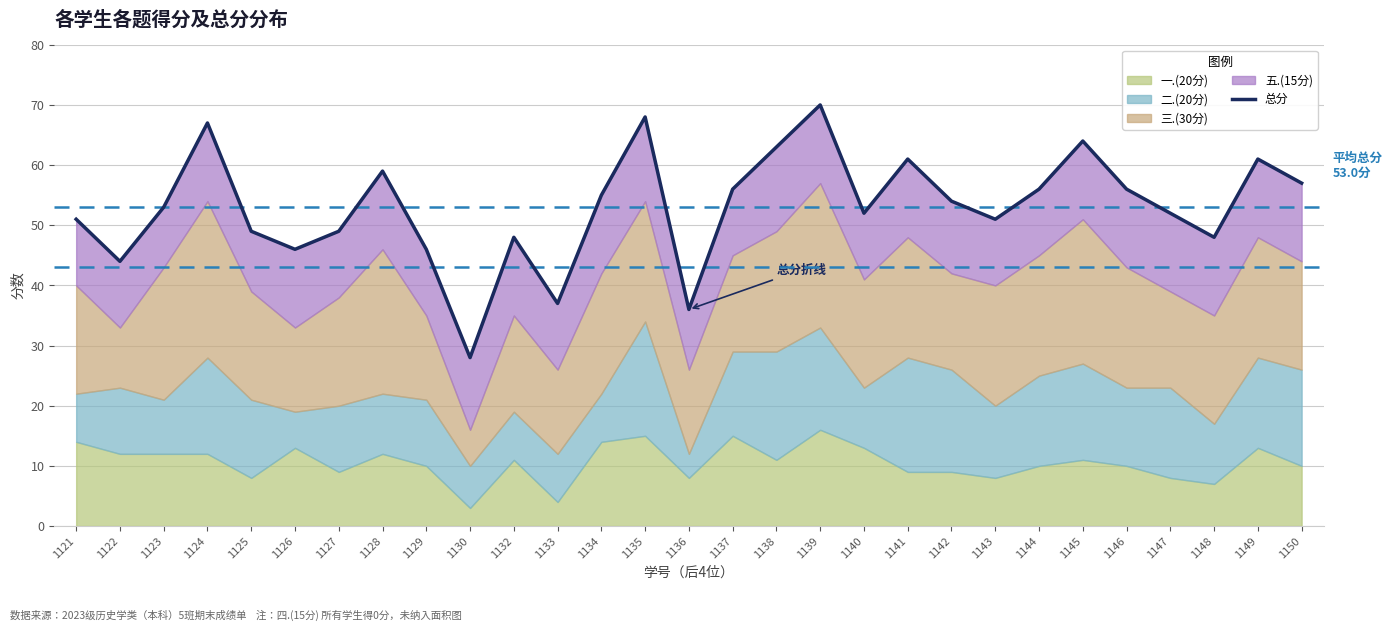

What is the minimum value shown in the chart?

28